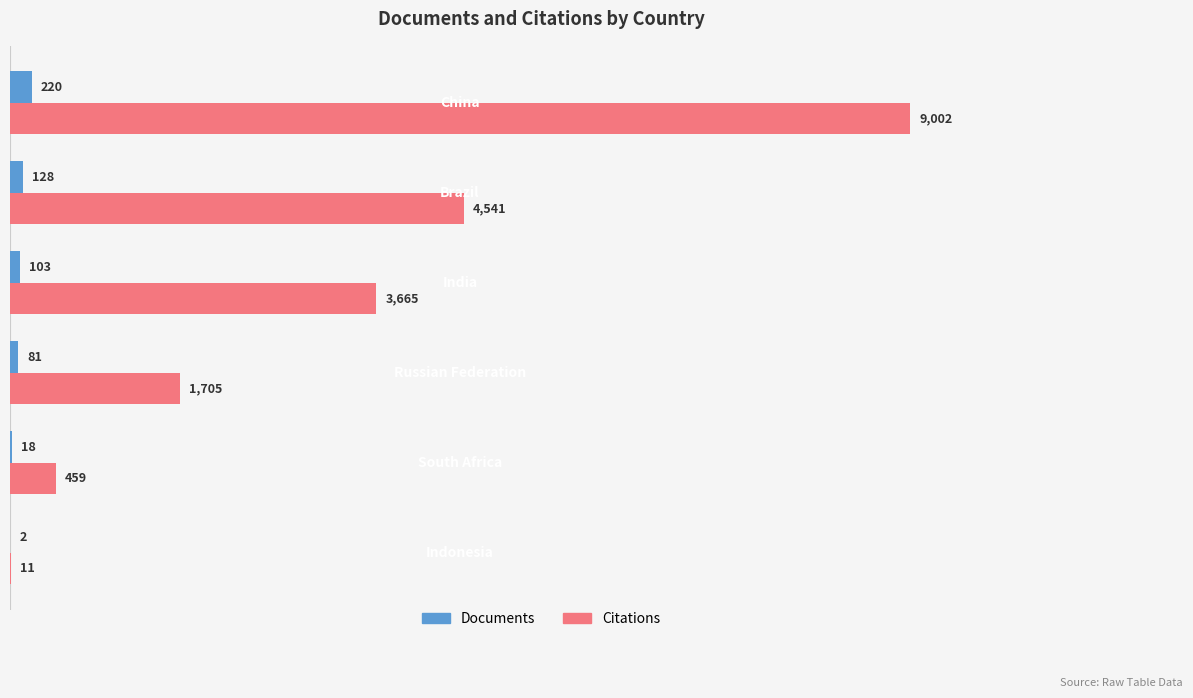

Which series has the largest range (max minus min)?

Citations